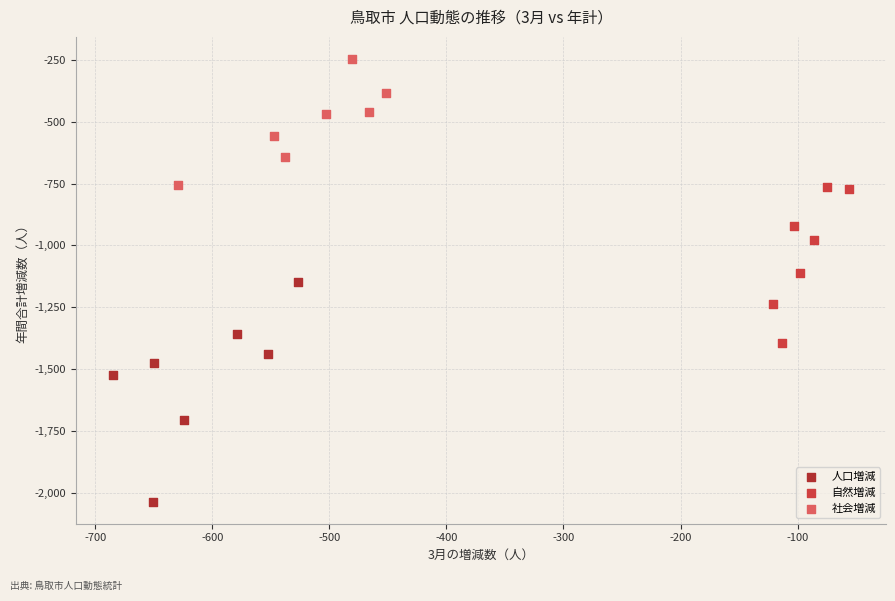

Which series contains the lowest Y value?

人口増減